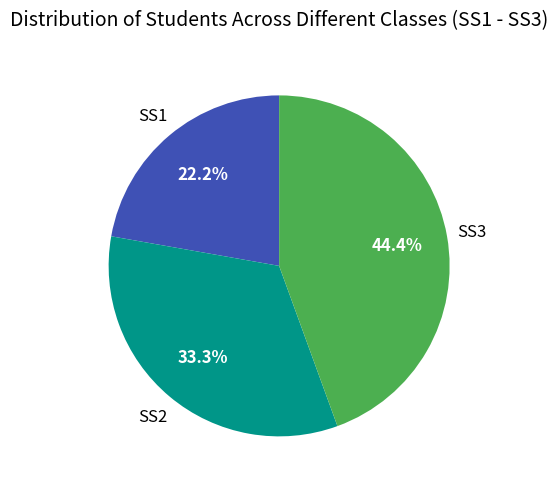

Does any single category account for the majority?

No